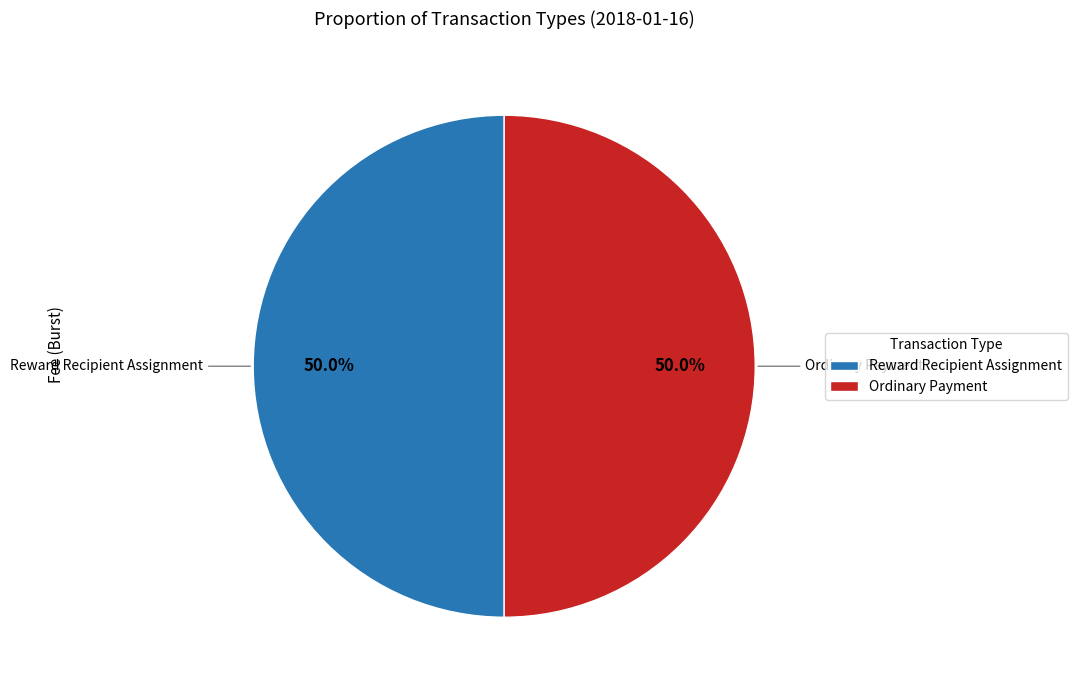

What is the ratio of the value at Reward Recipient Assignment to the value at Ordinary Payment?

1.0